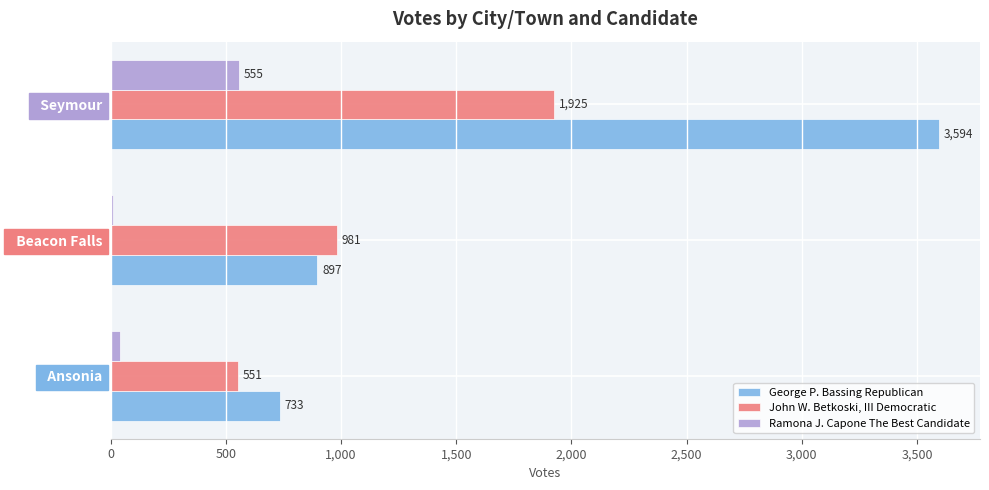

Is it true that Ramona J. Capone The Best Candidate equals 555 at   Seymour?

True